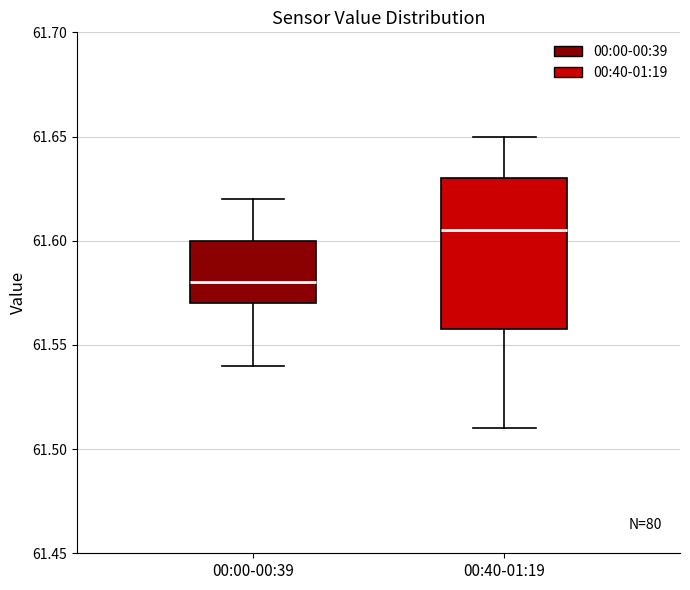

Where does the lower whisker of the box for 00:40-01:19 end on the y-axis? The values are not printed on the chart, so give them approximately, as read against the axis.

61.510